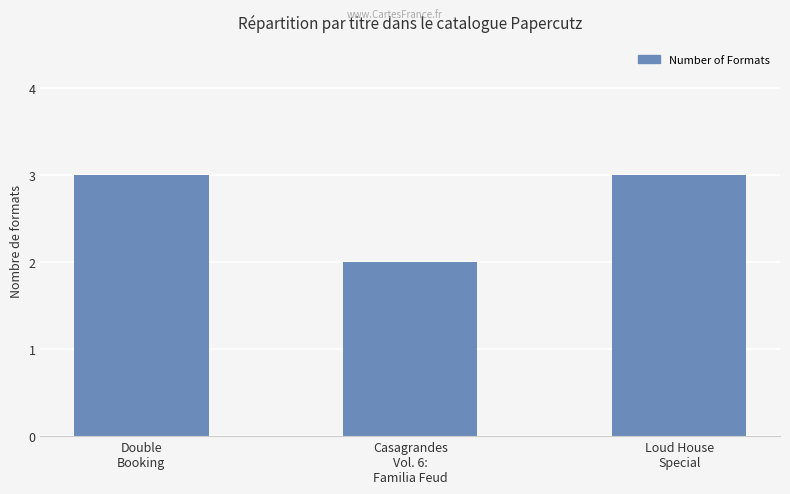

Count the values in the range 2 to 3.

3